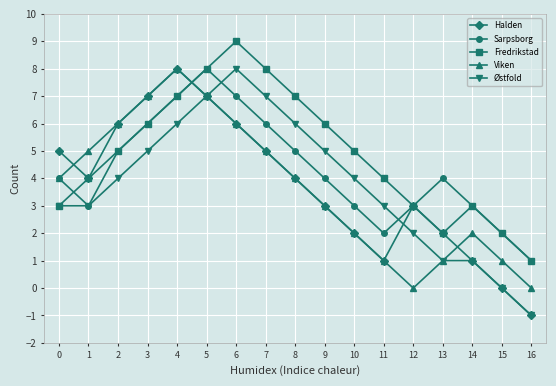

What is the average value of the Halden series?

4